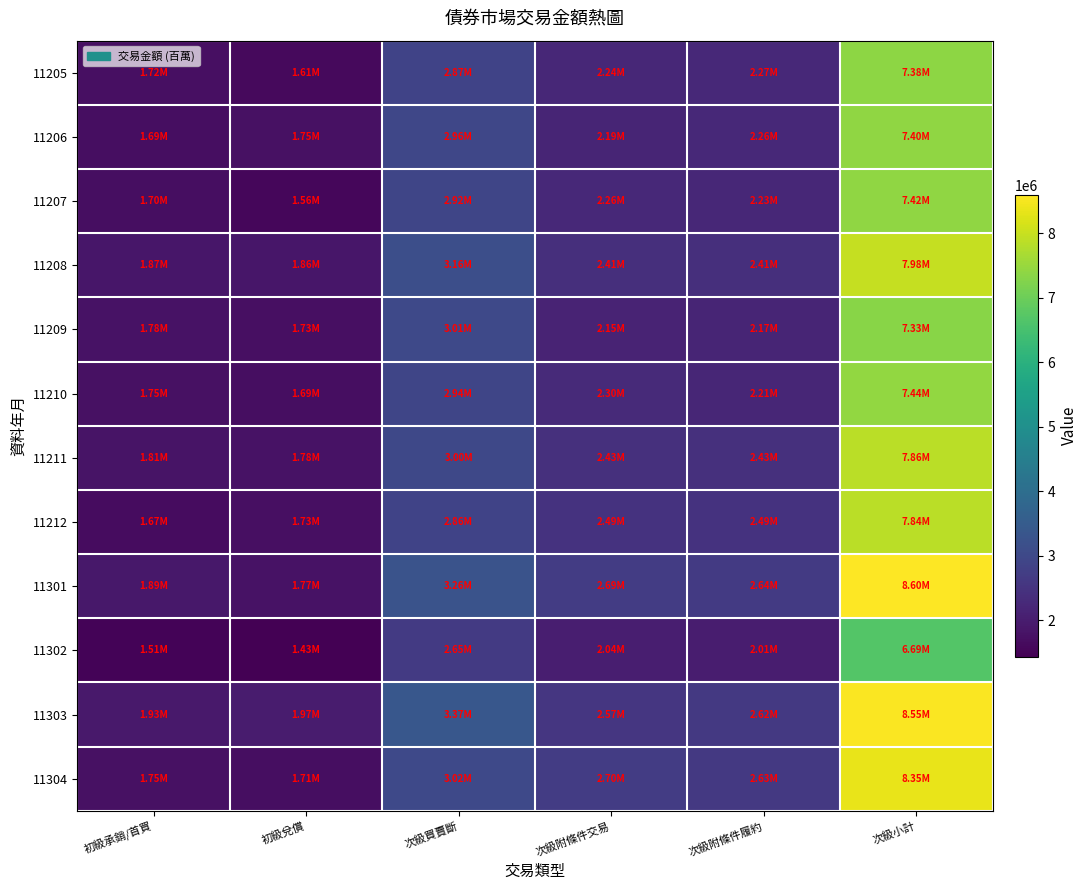

Count the number of data series in this chart.

12